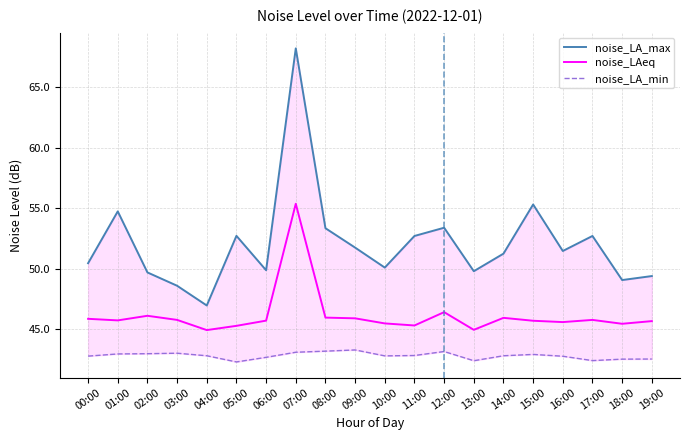

Is it true that noise_LA_min equals 61.1 at 19:00?

False